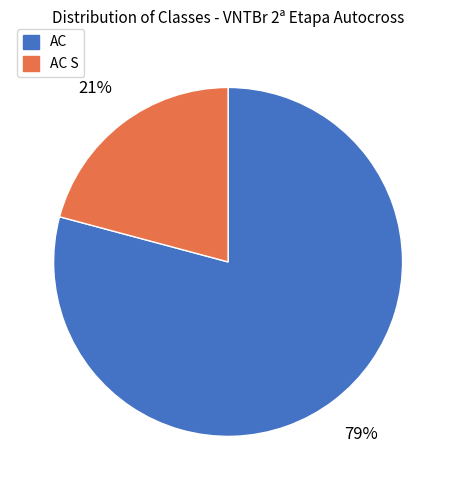

Count the number of slices in the pie.

2